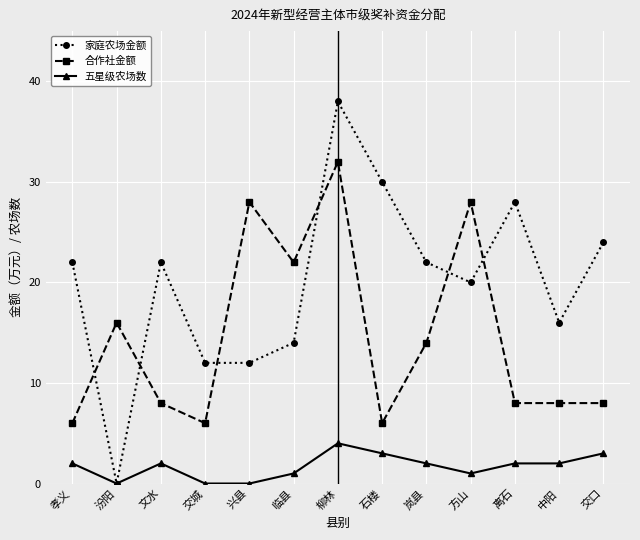

How many lines are shown in the chart?

3